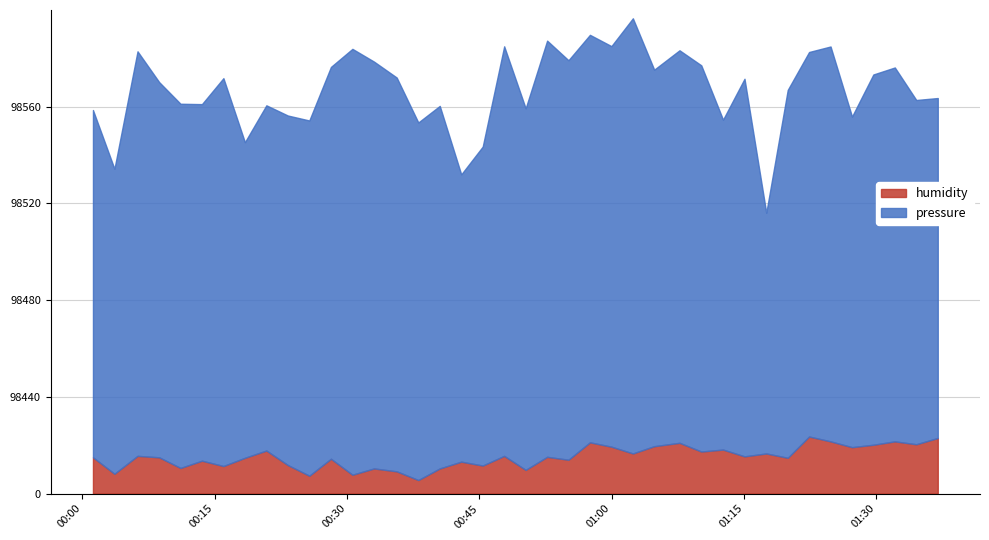

Where is humidity nearest to the value 78?

2022-12-24T00:38:05